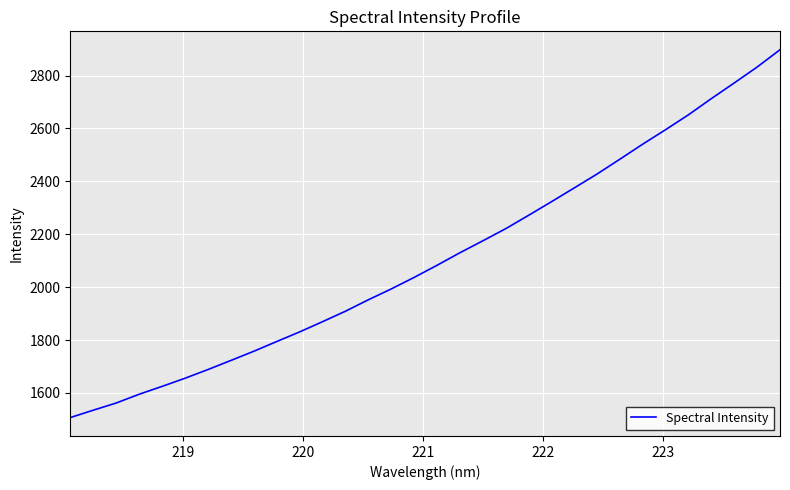

What is the smallest value displayed?

1507.0